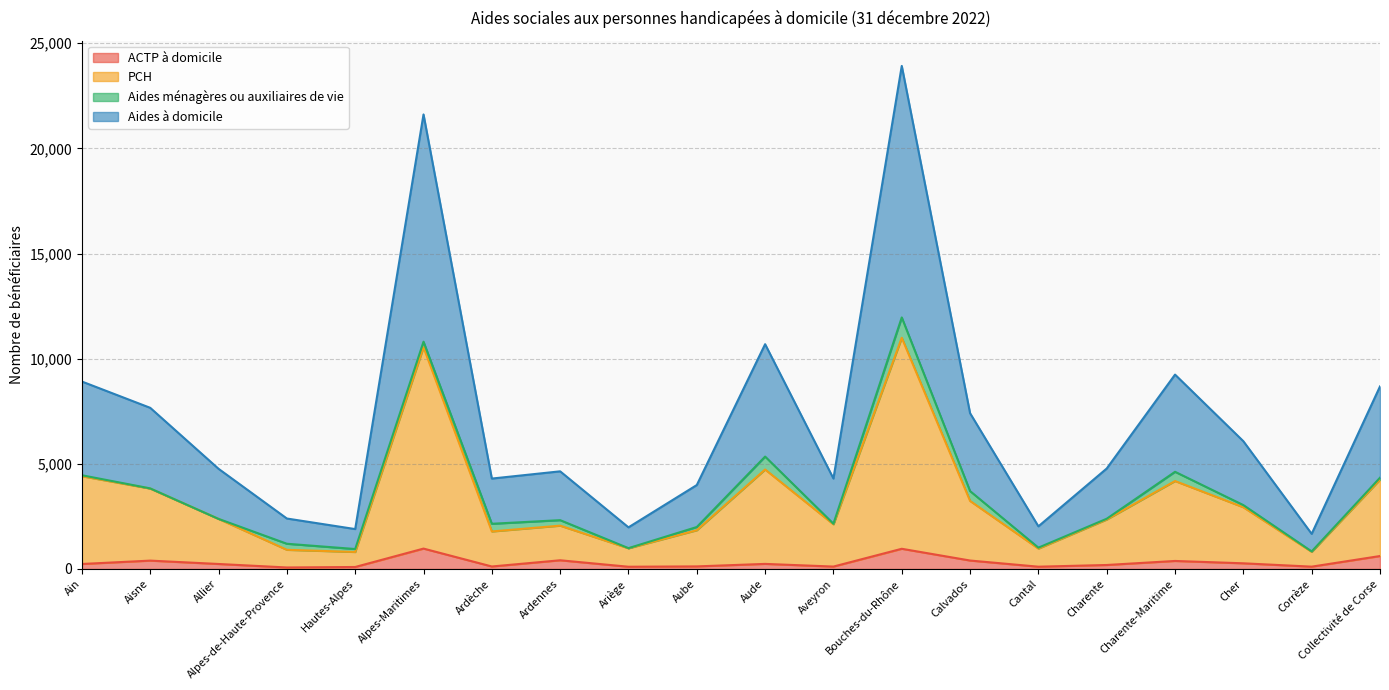

At which category is the sum across all series the highest?

Bouches-du-Rhône